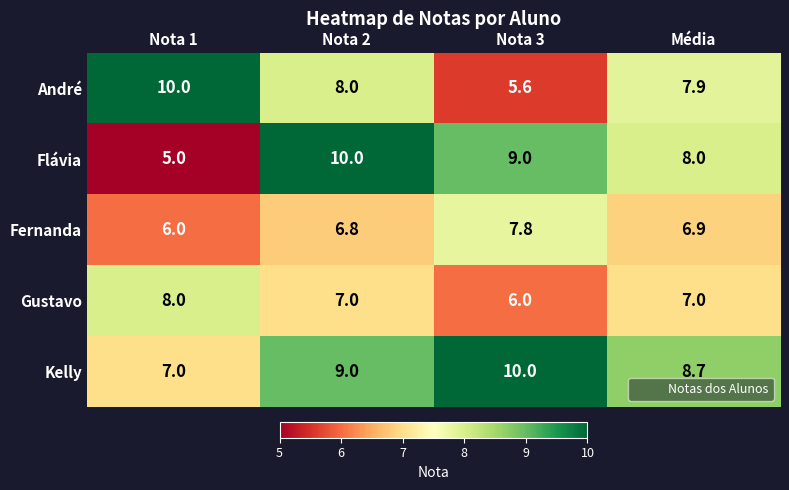

Where does the Gustavo series first go above 7?

Nota 1